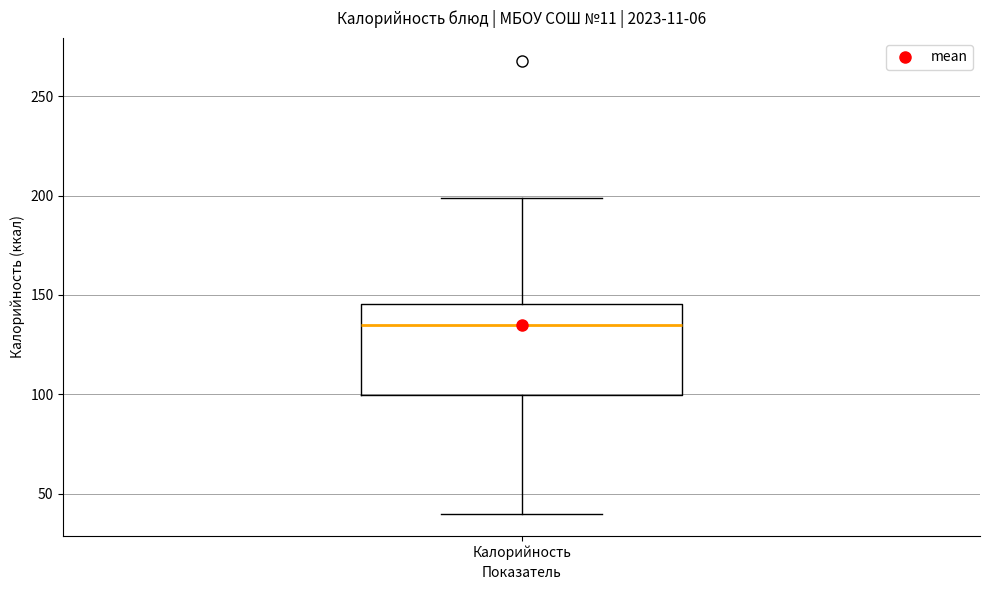

Read this box plot against the y-axis: the position of the median line, the range covered by the box, and the ends of both whiskers. The values are not printed on the chart, so give them approximately, as read against the axis.

median 135, box 100 to 145, whiskers 40 to 200